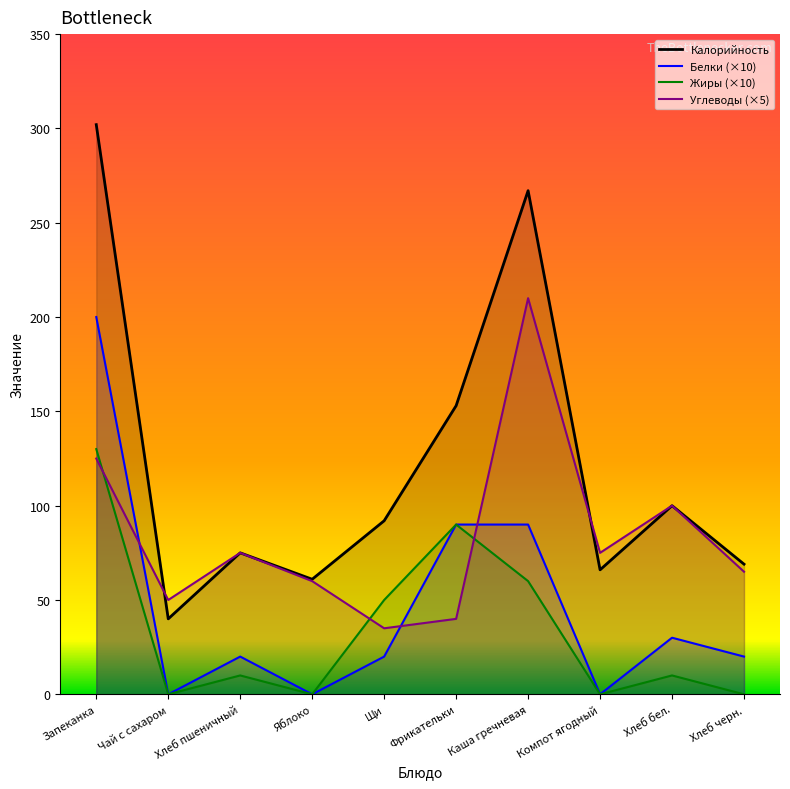

What are all the series names shown in the legend?

Калорийность, Белки (×10), Жиры (×10), Углеводы (×5)